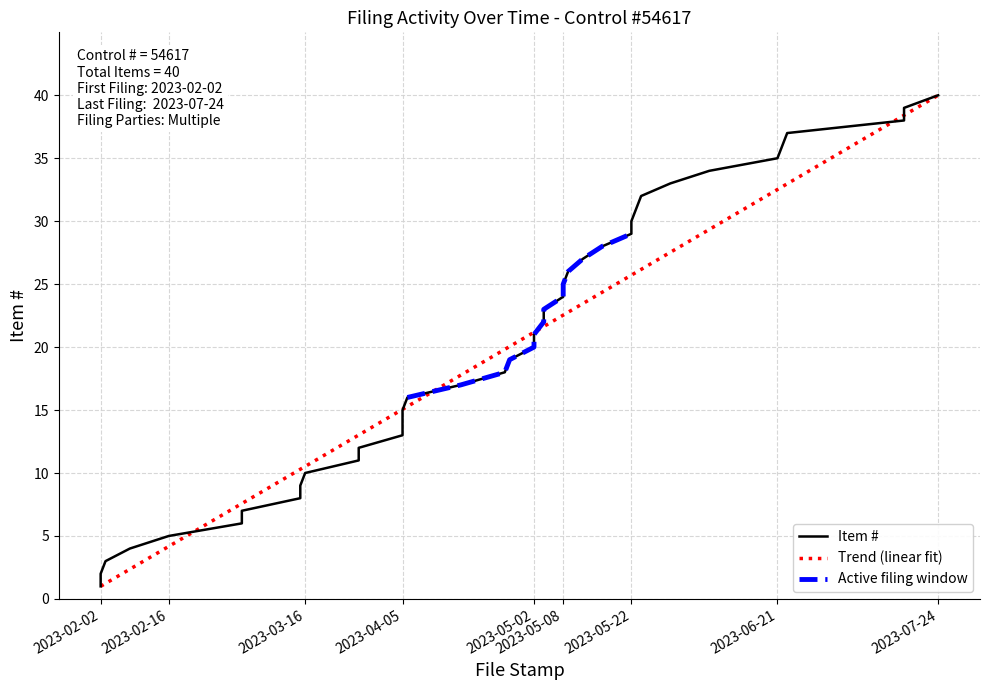

What is the minimum value shown in the chart?

1